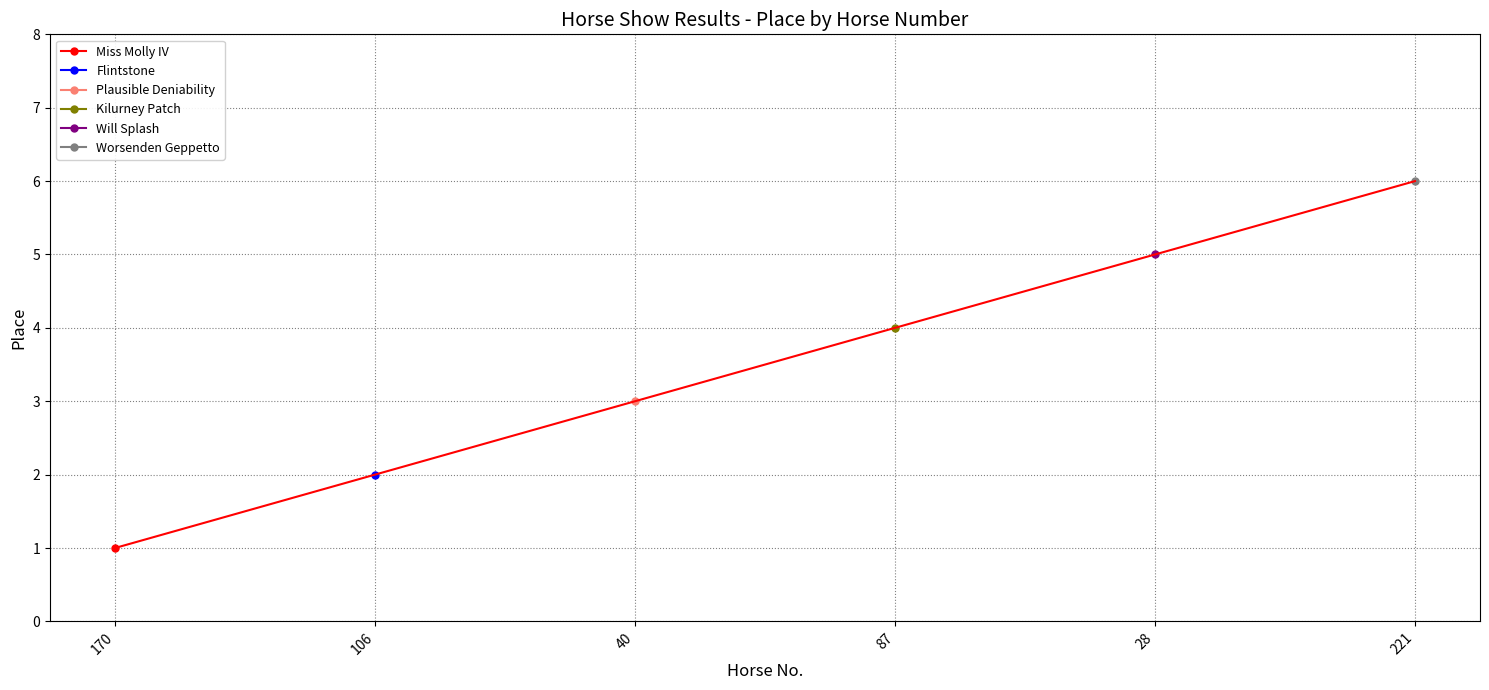

What is the ratio of the value at 221 to the value at 40?

2.0